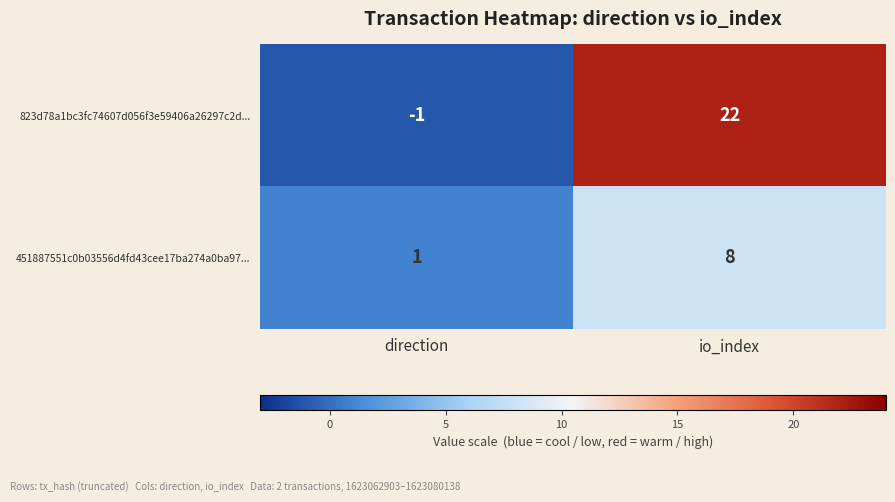

What is the approximate value of 451887551c0b03556d4fd43cee17ba274a0ba97... at io_index?

8